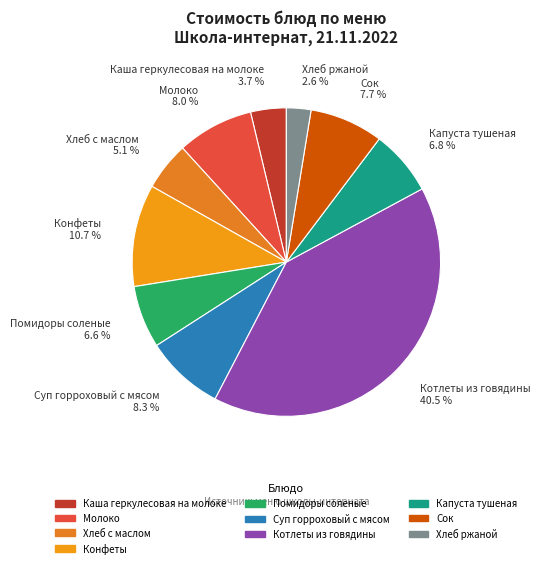

Is there a majority slice in this chart?

No